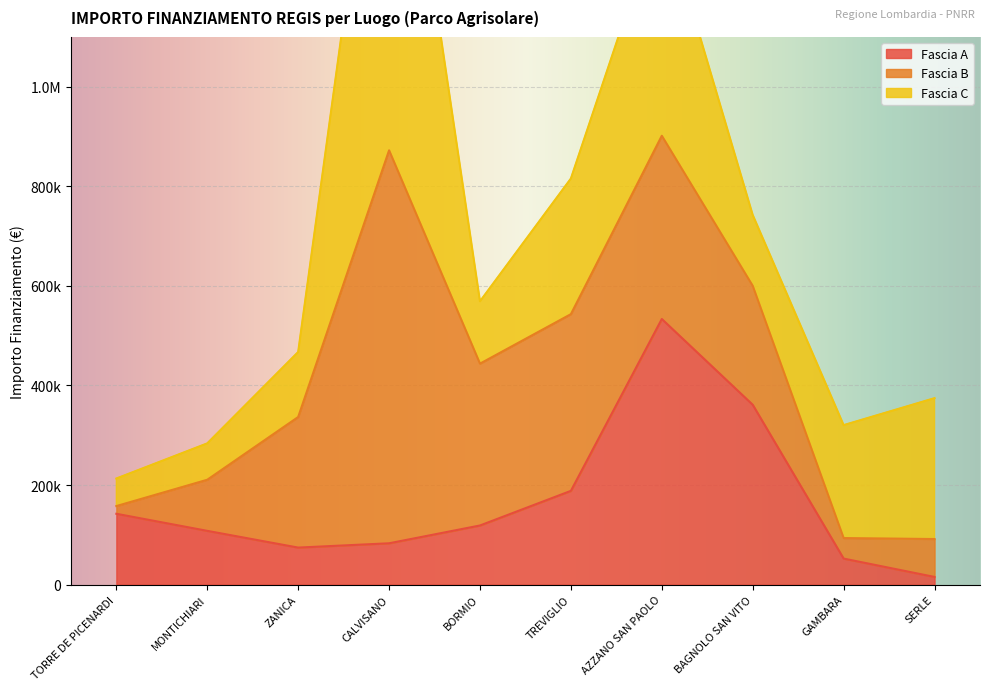

At which category is the sum across all series the highest?

CALVISANO